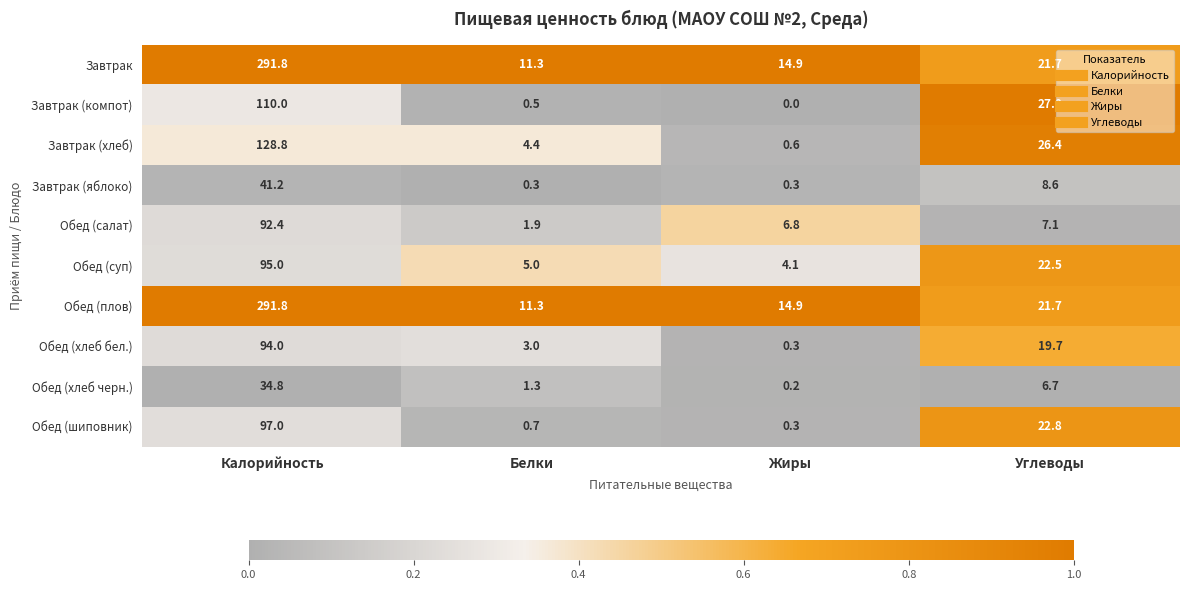

Count the number of data series in this chart.

10